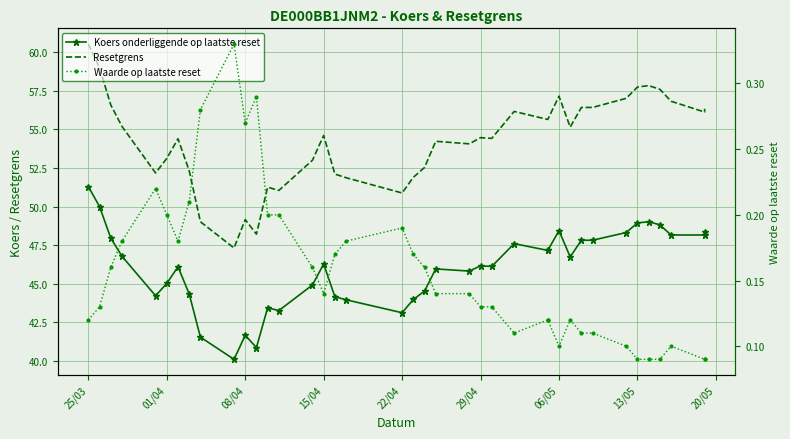

How many categories are shown in the chart?

39